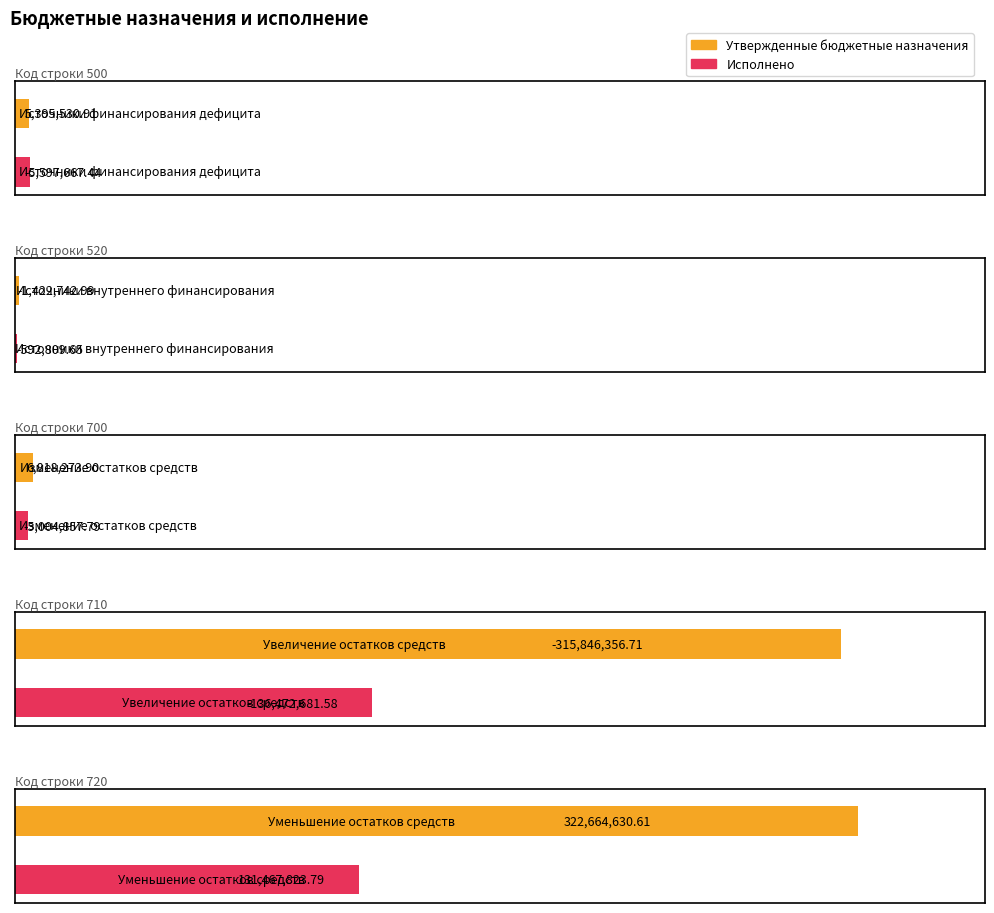

How many bars are there in each group?

2